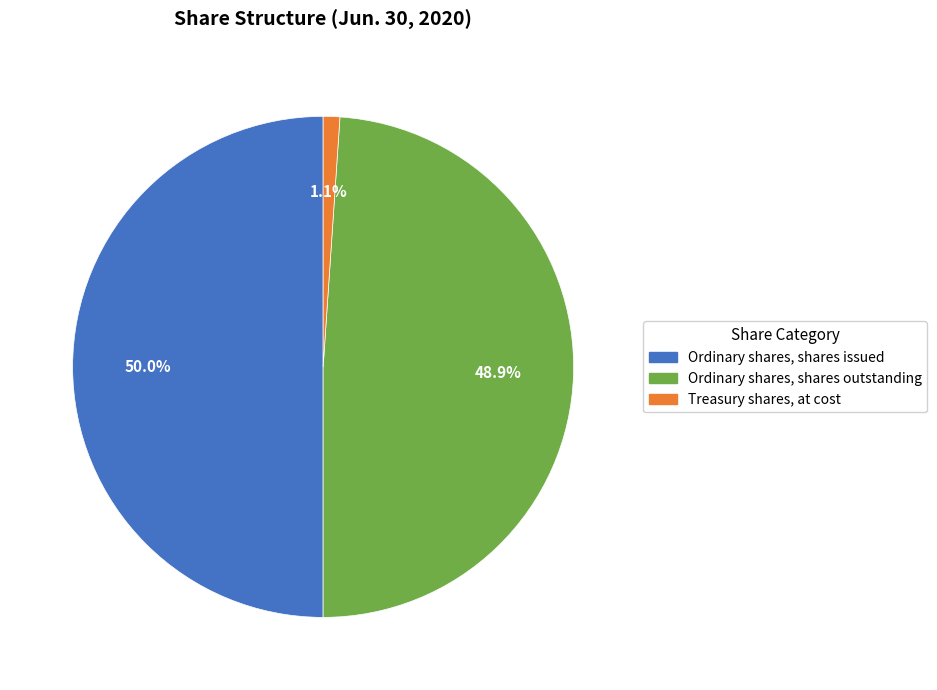

To the nearest percent, what is the average slice percentage?

33%